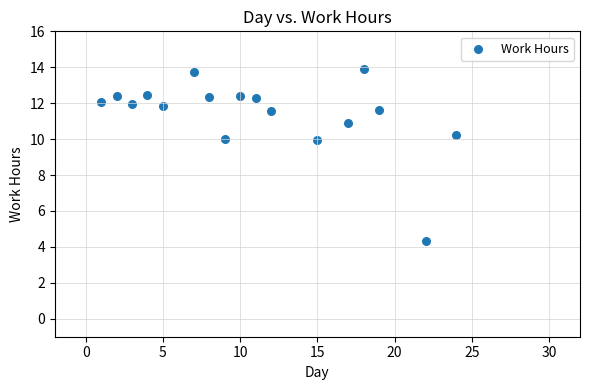

What is the range of Y values (max minus min)?

9.6